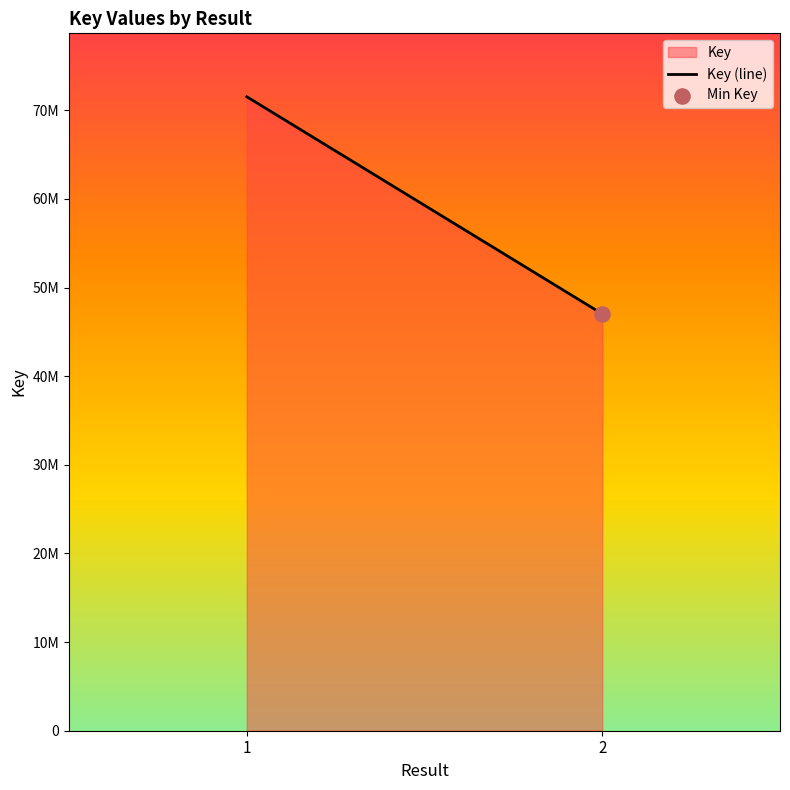

Which has a higher value, 1 or 2?

1